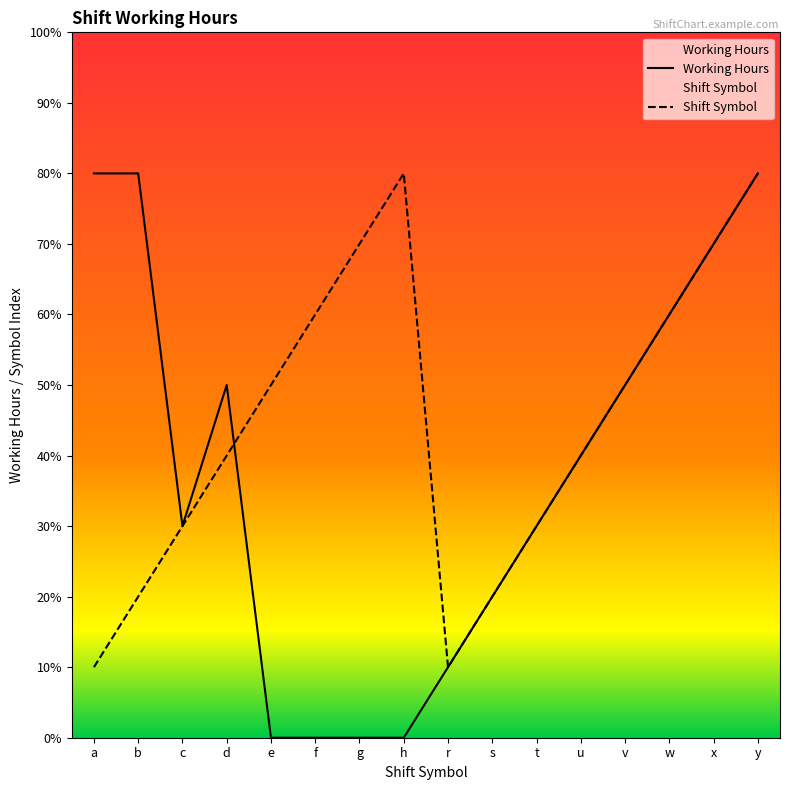

Reading left to right, list all the values displayed in this chart.

Shift Symbol: 1.0	2.0	3.0	4.0	5.0	6.0	7.0	8.0	1.0	2.0	3.0	4.0	5.0	6.0	7.0	8.0
Working Hours: 8.0	8.0	3.0	5.0	0.0	0.0	0.0	0.0	1.0	2.0	3.0	4.0	5.0	6.0	7.0	8.0